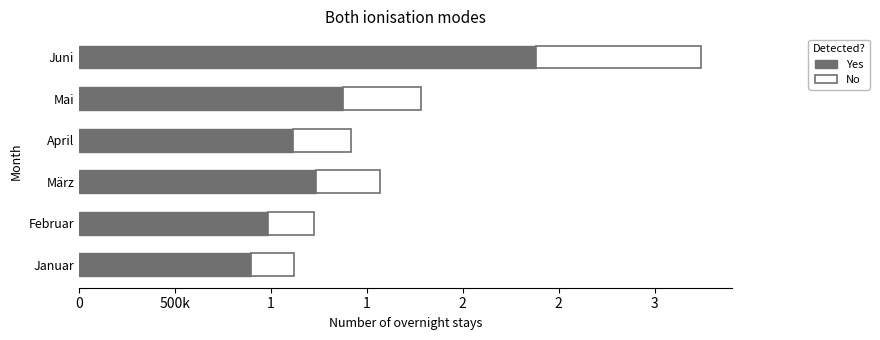

What are all the series names shown in the legend?

Yes, No